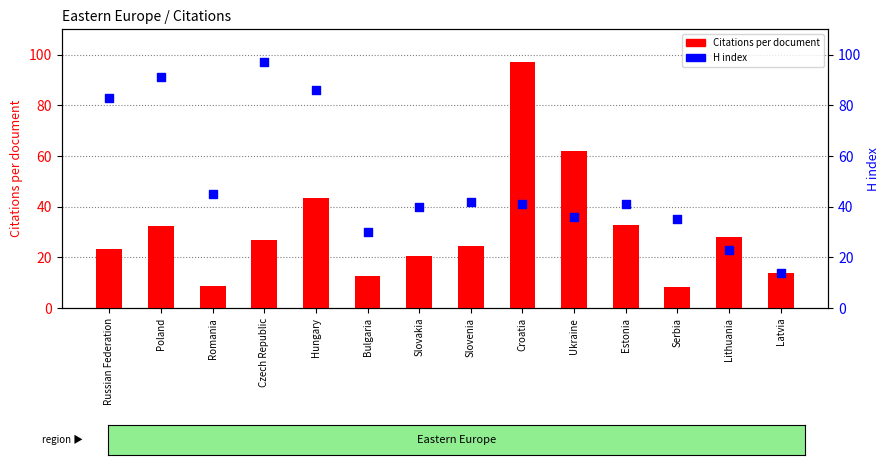

Which series has the widest spread of Y values?

Citations per document